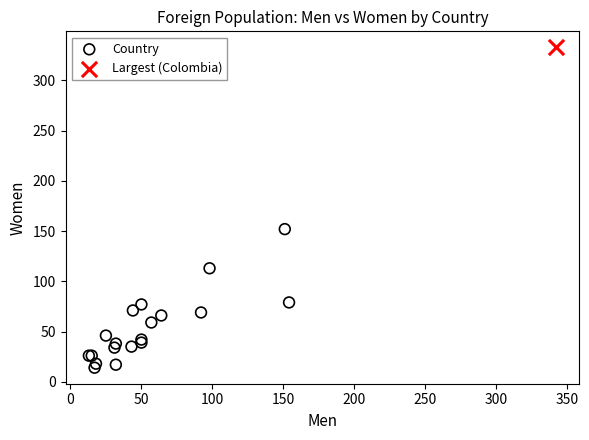

What are all the series names shown in the legend?

Country, Largest (Colombia)